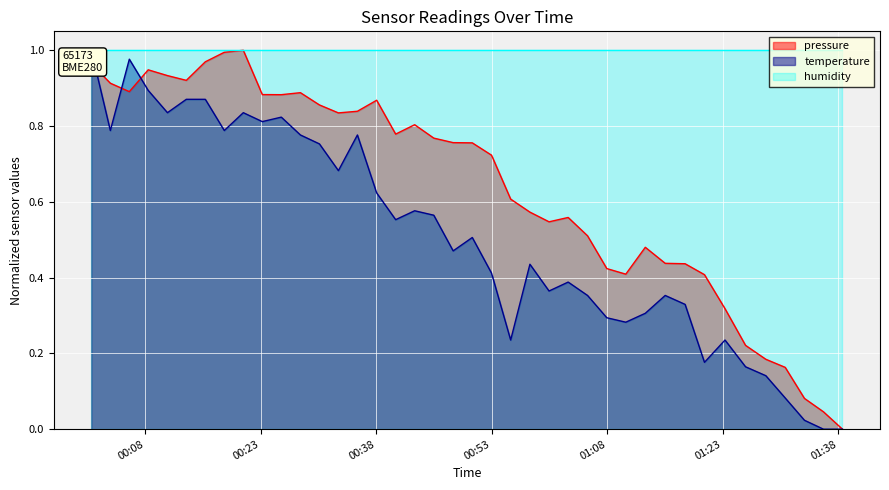

Rank the series by their average value, from highest to lowest.

humidity, pressure, temperature